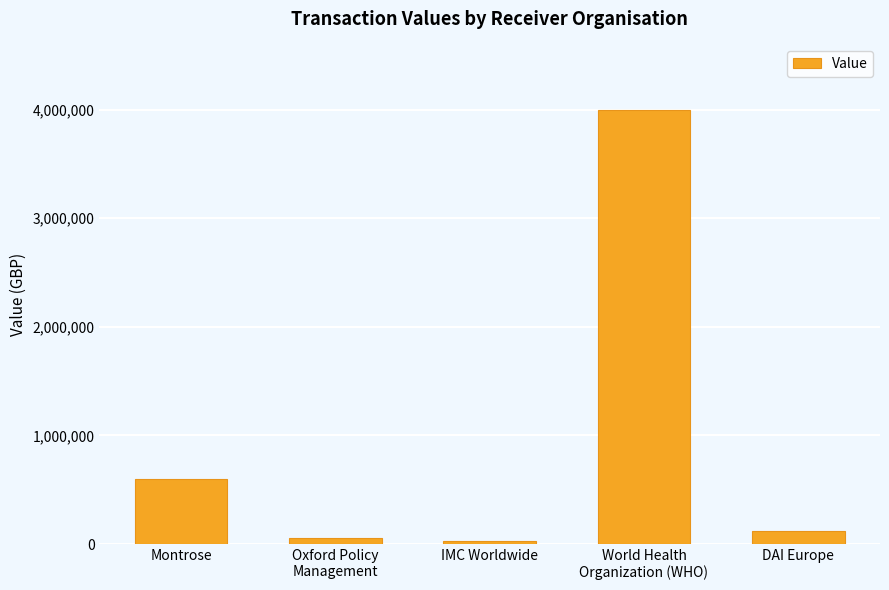

Which has a higher value, World Health
Organization (WHO) or IMC Worldwide?

World Health
Organization (WHO)